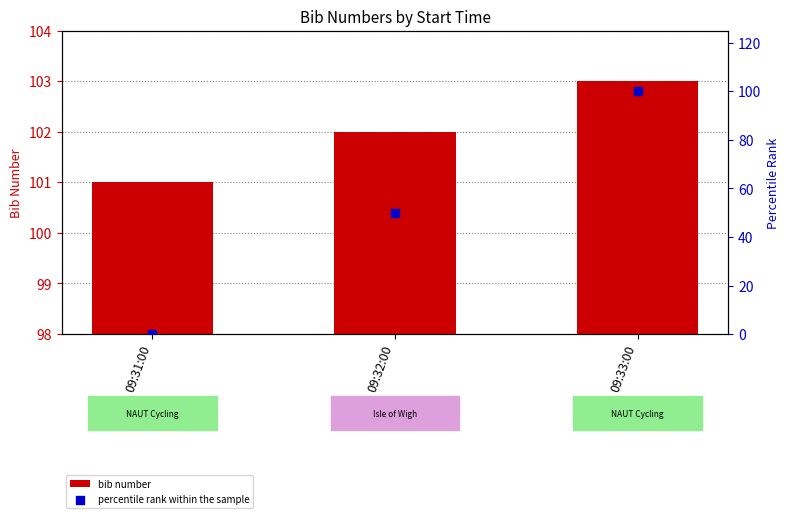

Which series reaches the minimum Y coordinate?

percentile rank within the sample